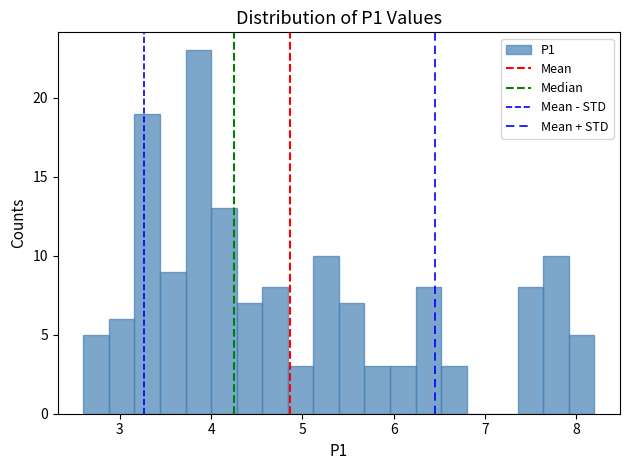

Read against the x-axis, roughly where is the centre of the tallest bar?

3.9